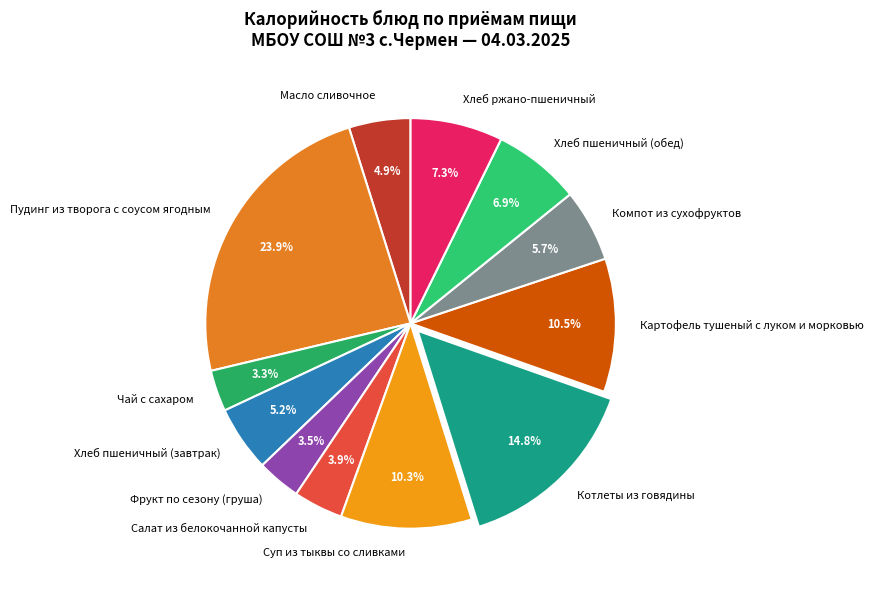

What percentage is the Котлеты из говядины slice, to the nearest percent?

15%